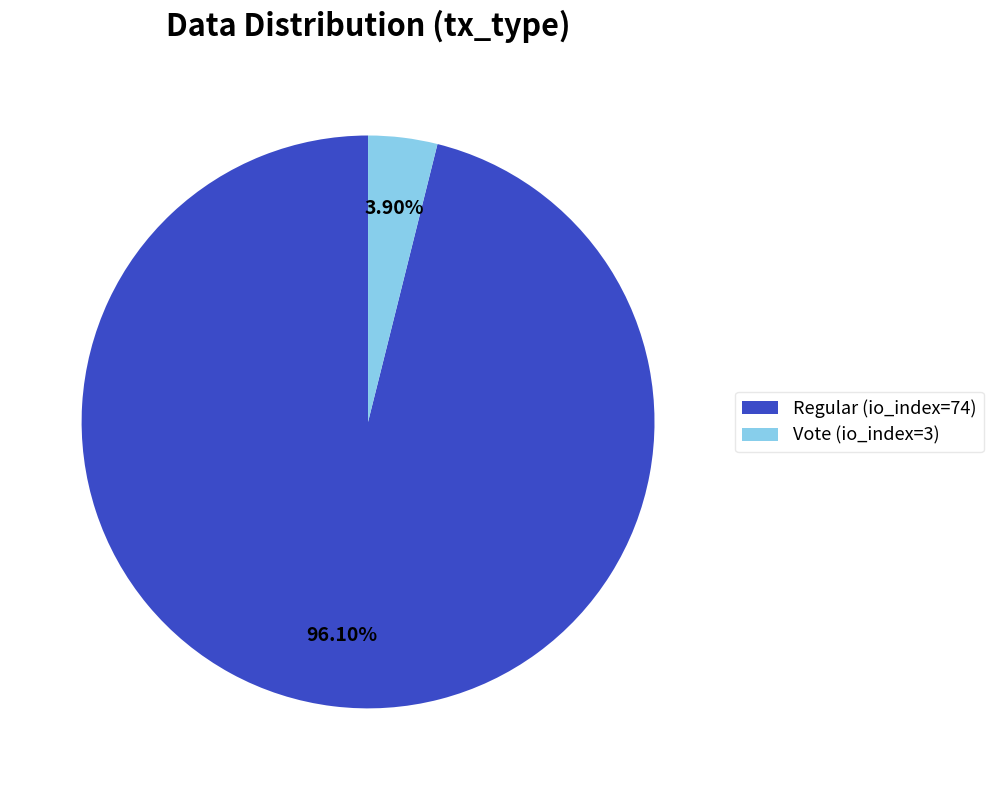

Is the sum of Regular (io_index=74) and Vote (io_index=3) greater than half?

Yes